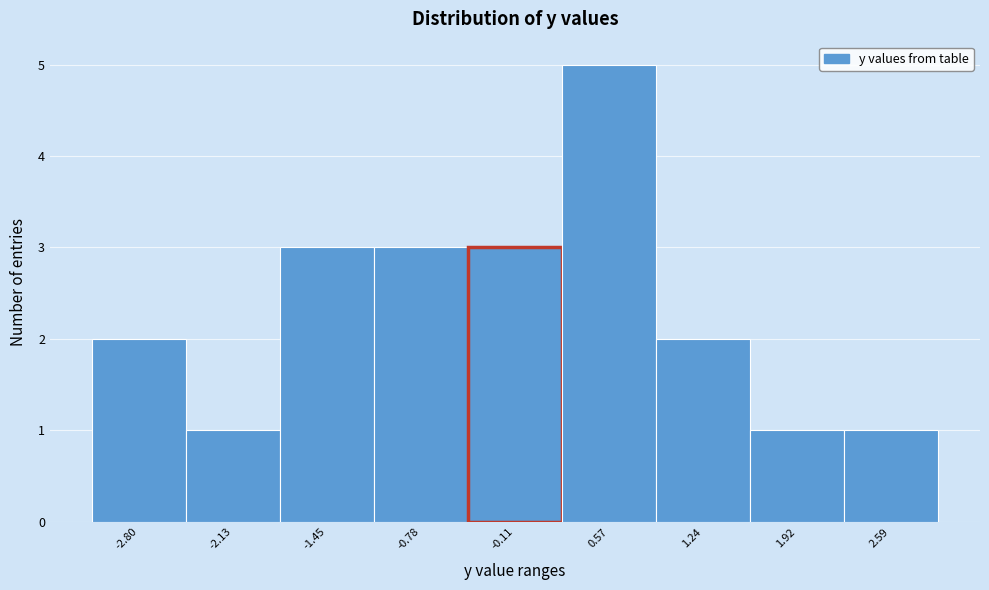

How tall is the bar that spans -2.5 to -1.8 on the x-axis? Neither the bar edges nor the heights are printed on the chart, so give them approximately, as read against the axes.

1